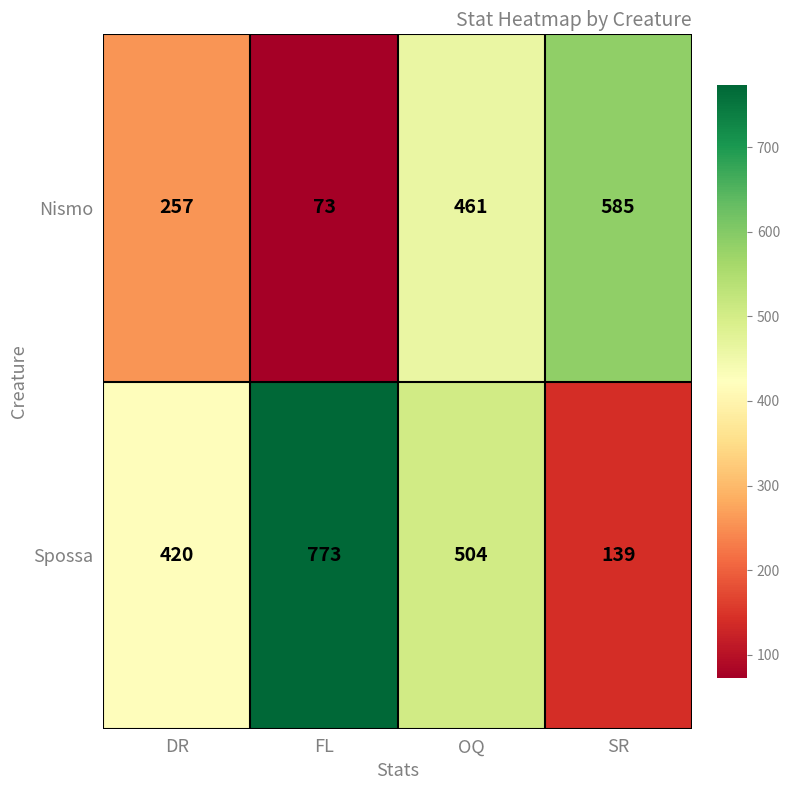

Reading left to right, what are all the values shown in this chart?

Nismo: 257	73	461	585
Spossa: 420	773	504	139